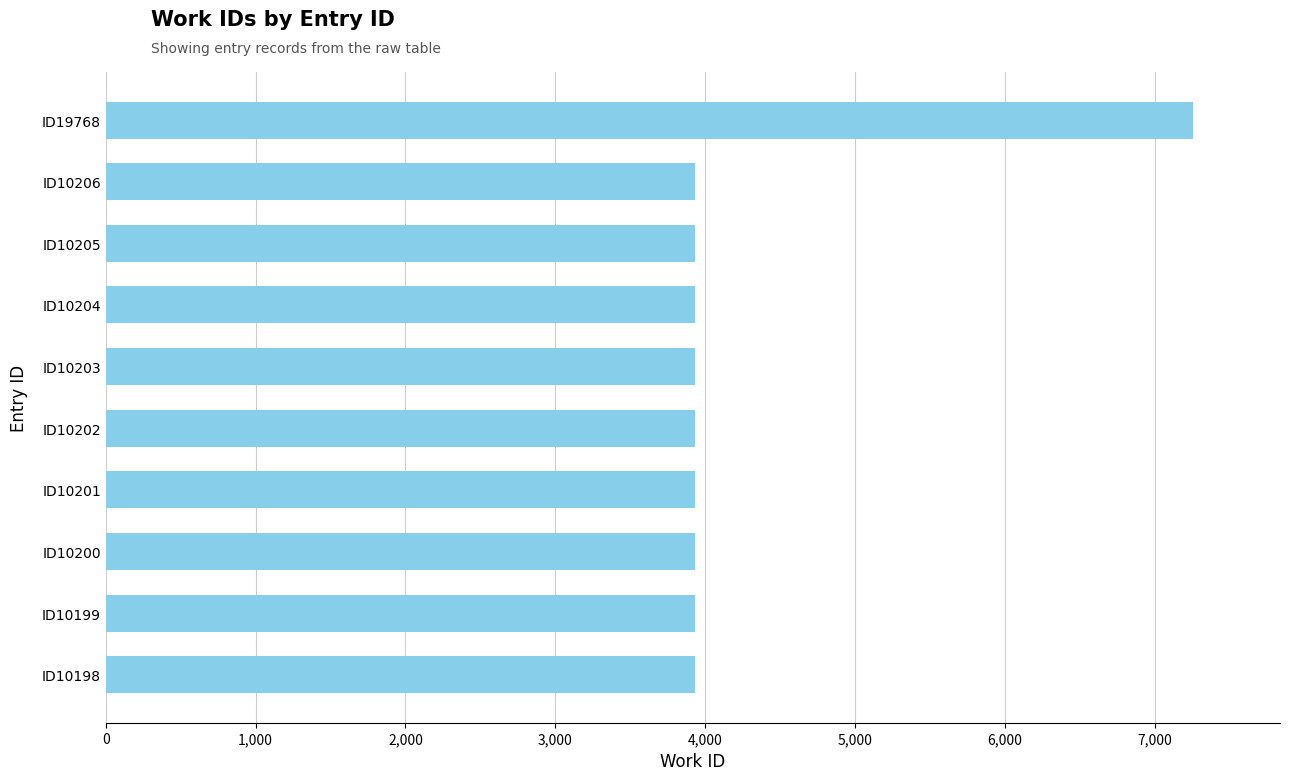

Reading top to bottom, transcribe all the data shown in this chart.

7255	3932	3932	3932	3932	3932	3932	3932	3932	3932